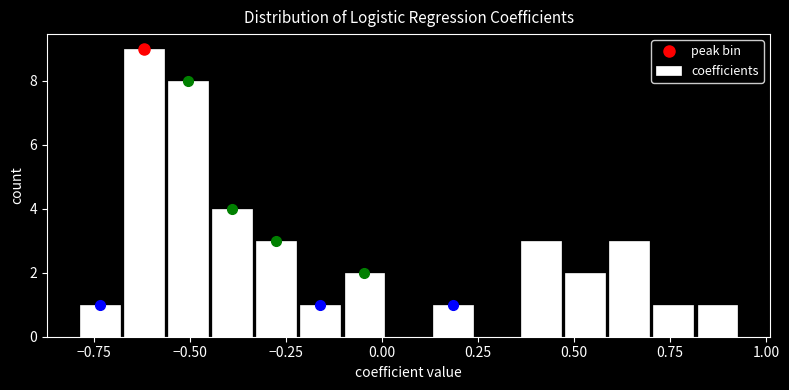

Read against the x-axis, roughly where is the centre of the tallest bar?

-0.60